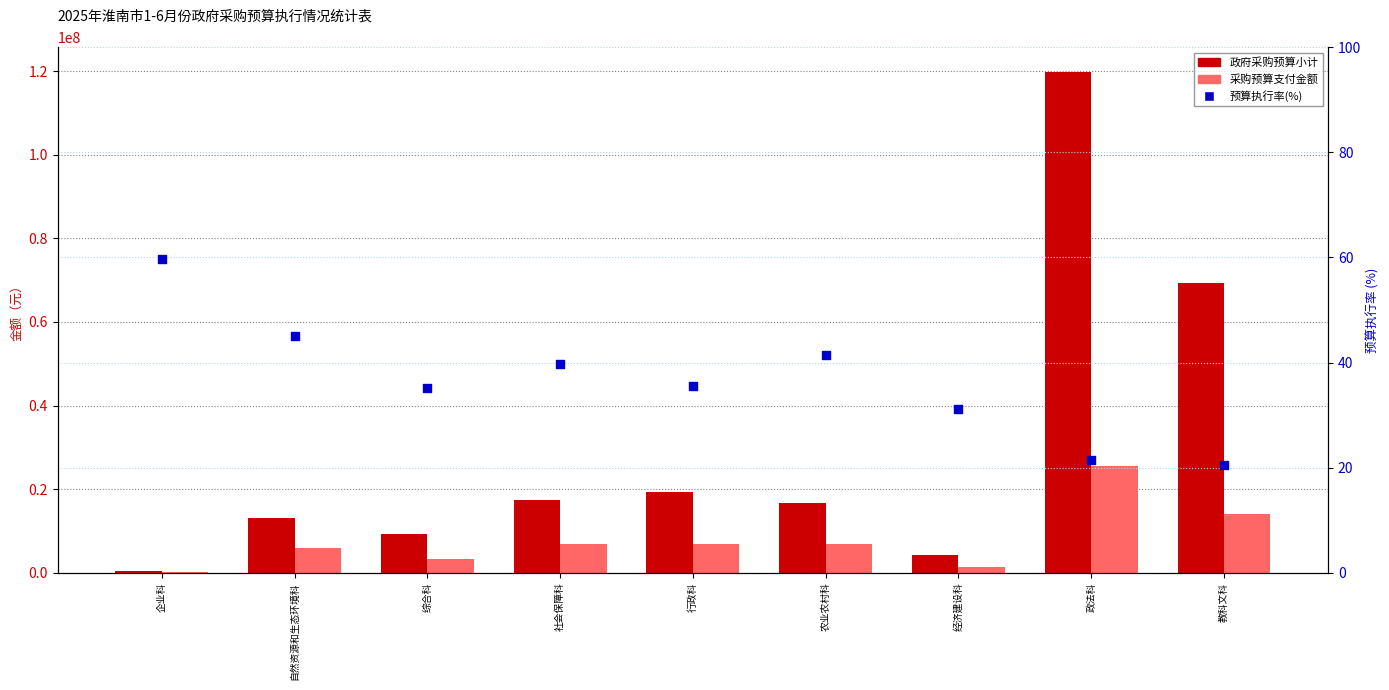

Which series has the widest spread of Y values?

政府采购预算小计